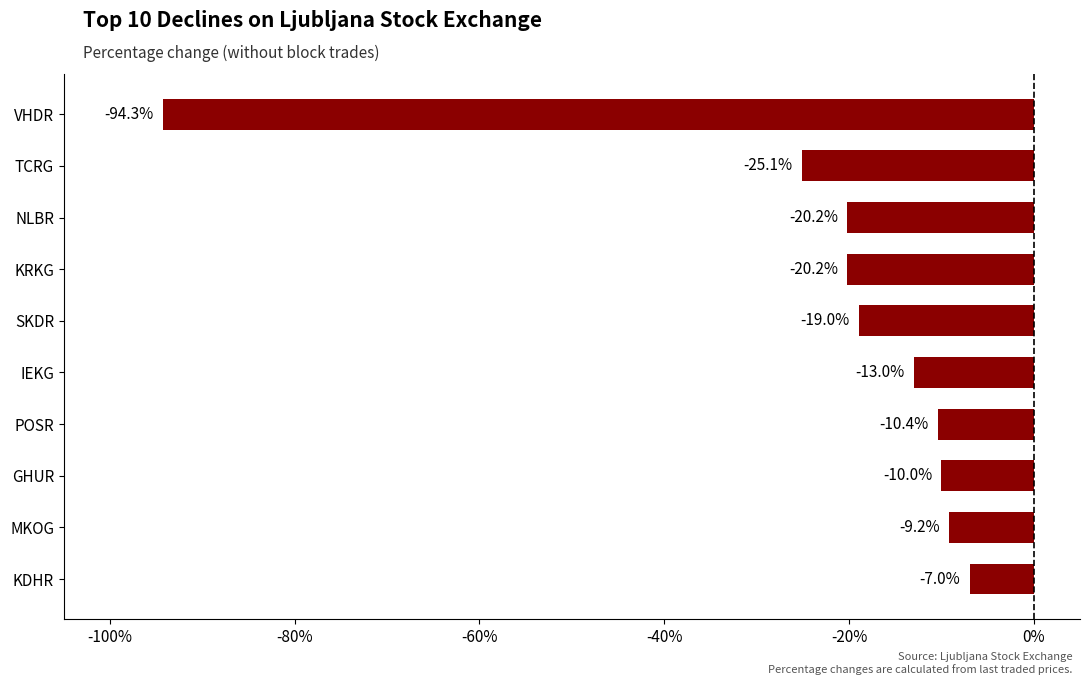

Does the chart contain any negative values?

Yes